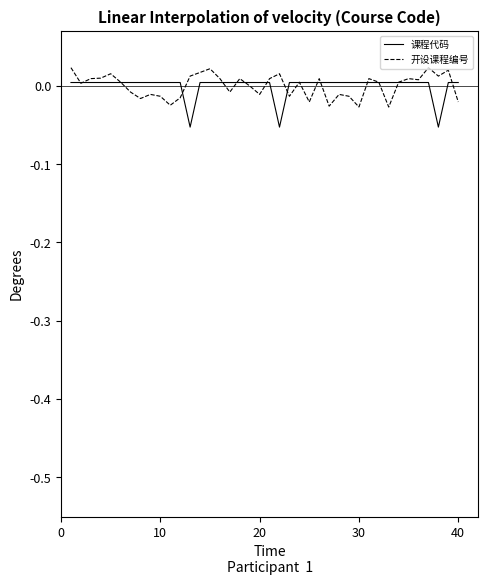

Rank the series by their maximum value, from lowest to highest.

课程代码, 开设课程编号